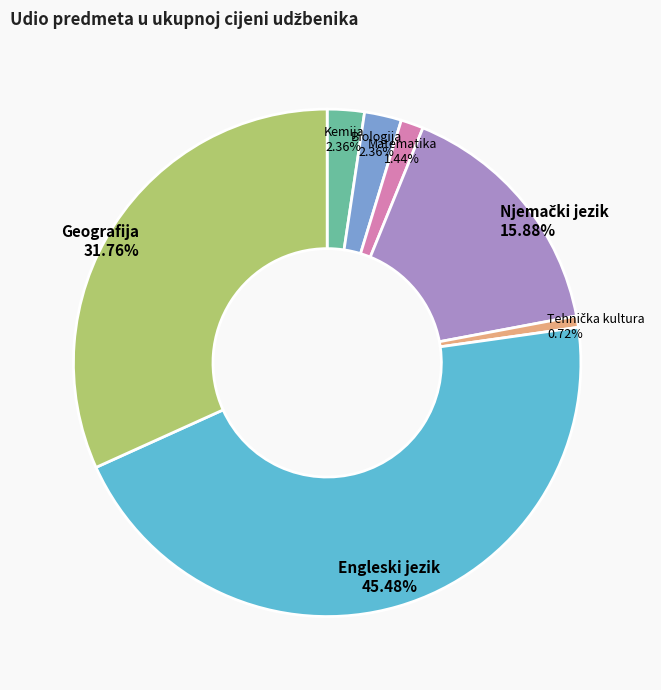

Which slice is the largest?

Engleski jezik